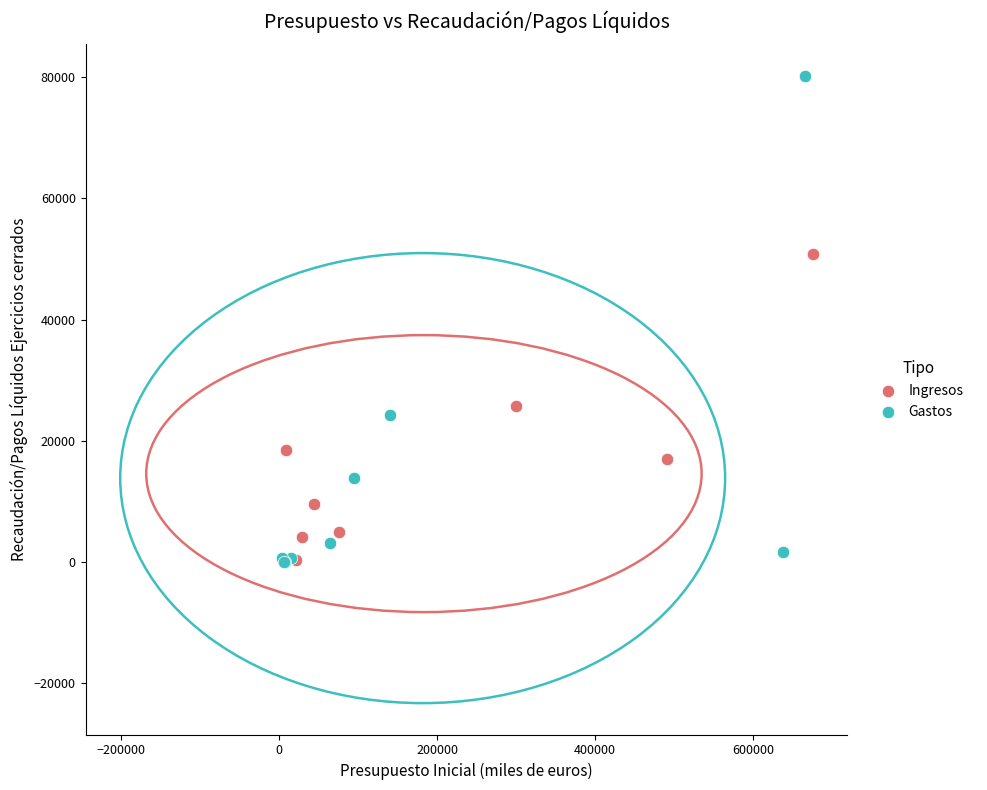

Which series reaches the maximum Y coordinate?

Gastos